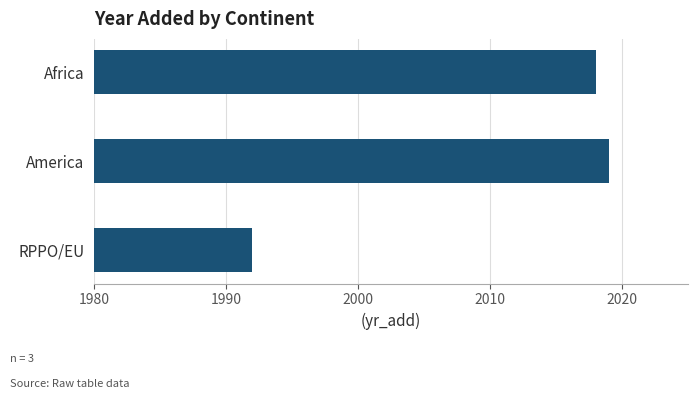

List the labels in order of value, smallest first.

RPPO/EU, Africa, America